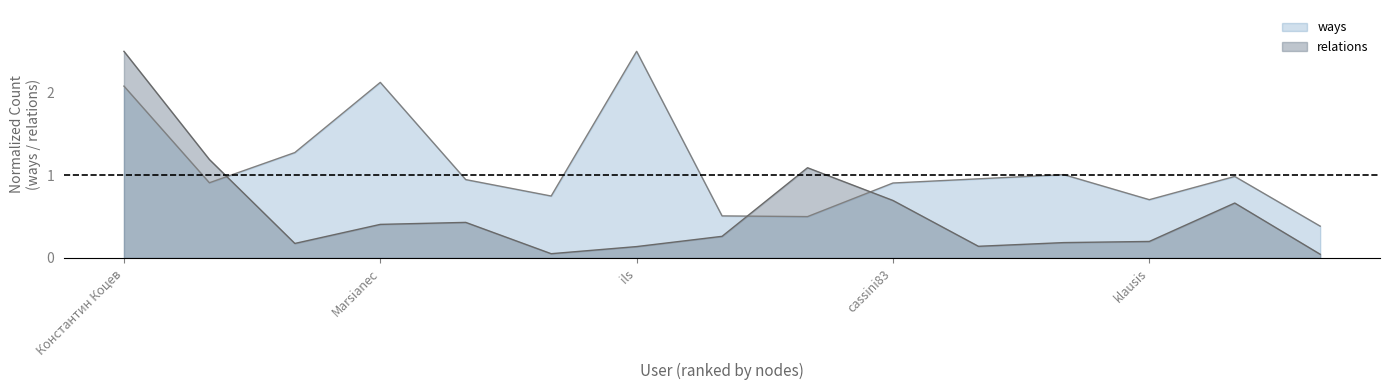

What position from the right is plamen?

2